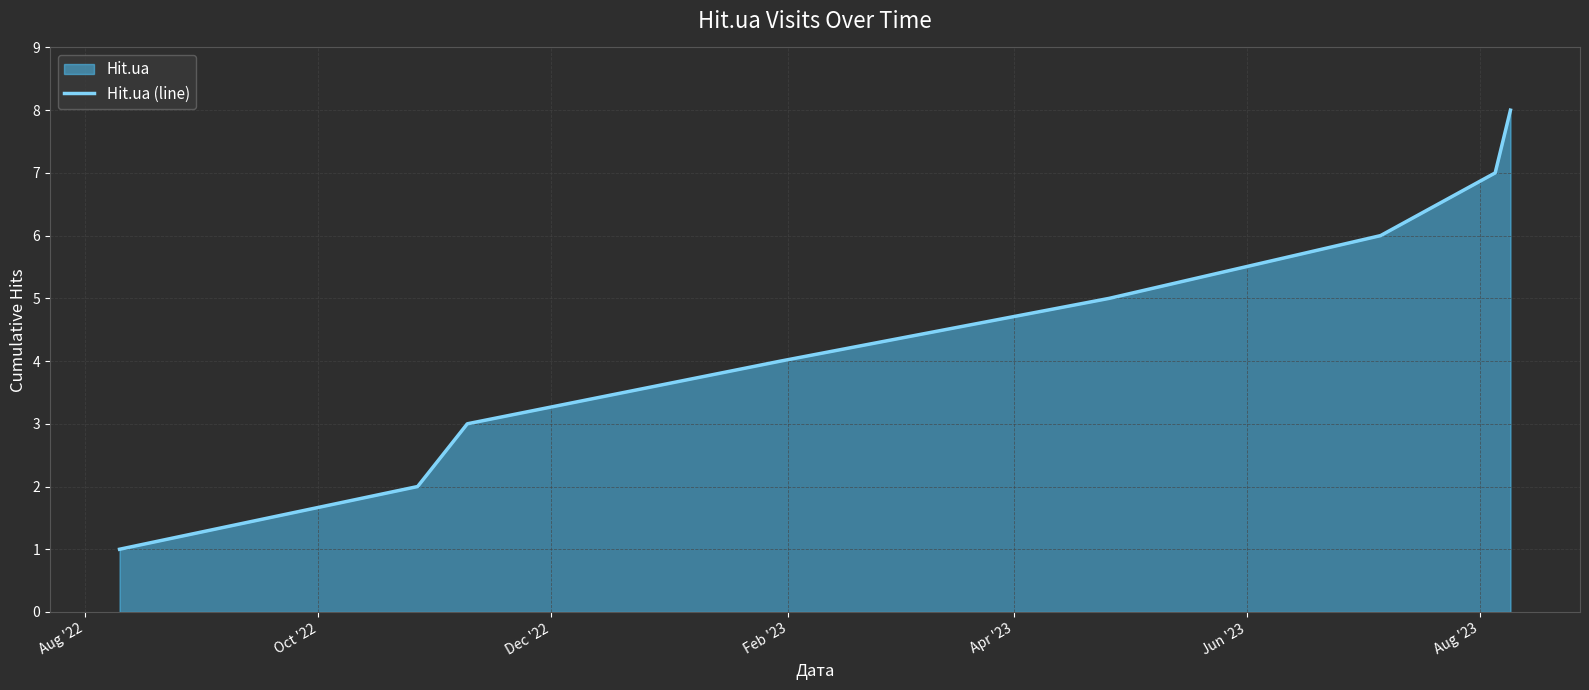

What is the difference between the maximum and minimum values?

7